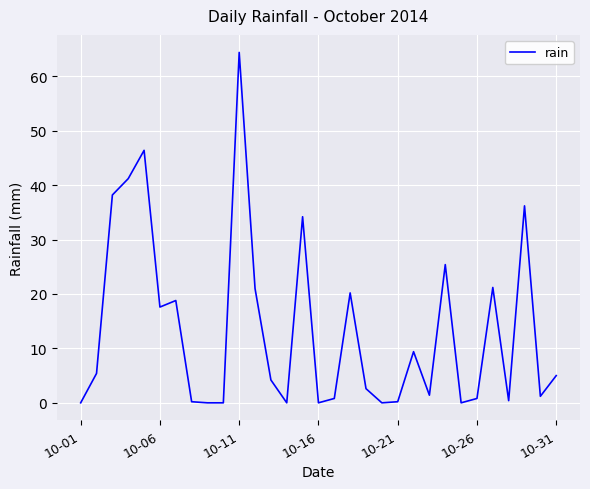

What is the difference between the second highest and minimum values?

46.4